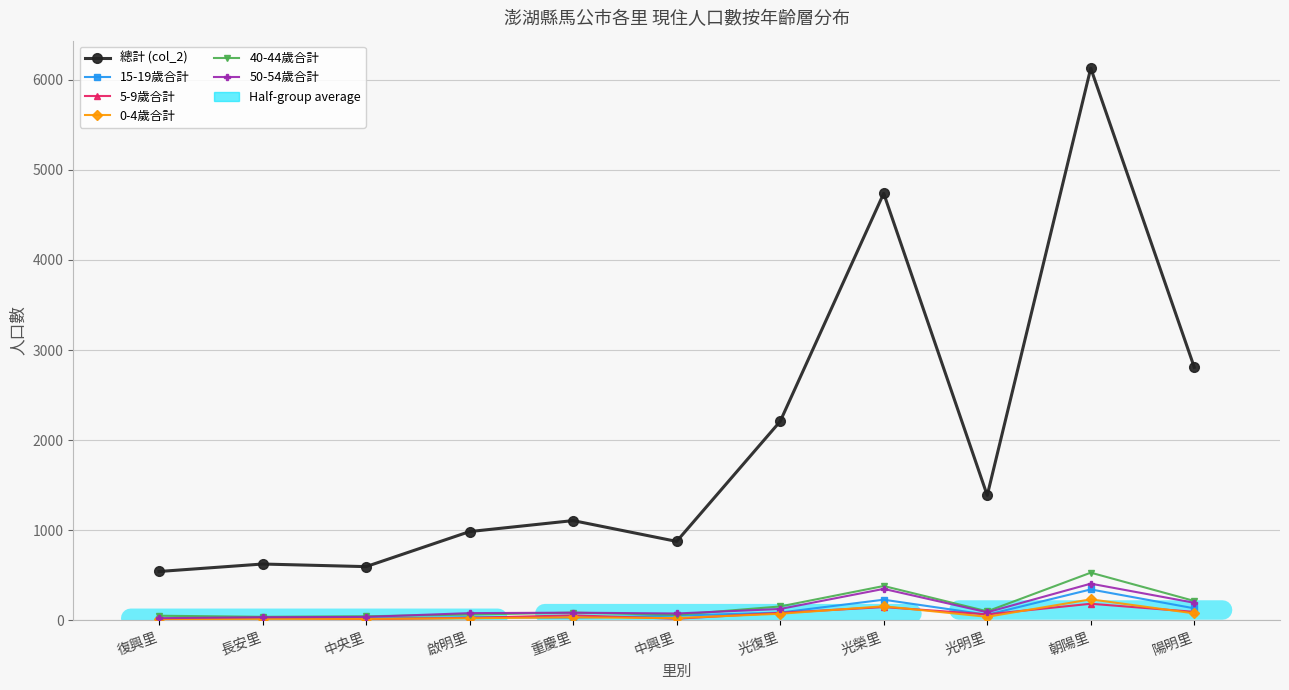

In 15-19歲合計, how many points are higher than both neighbors (excluding endpoints)?

4